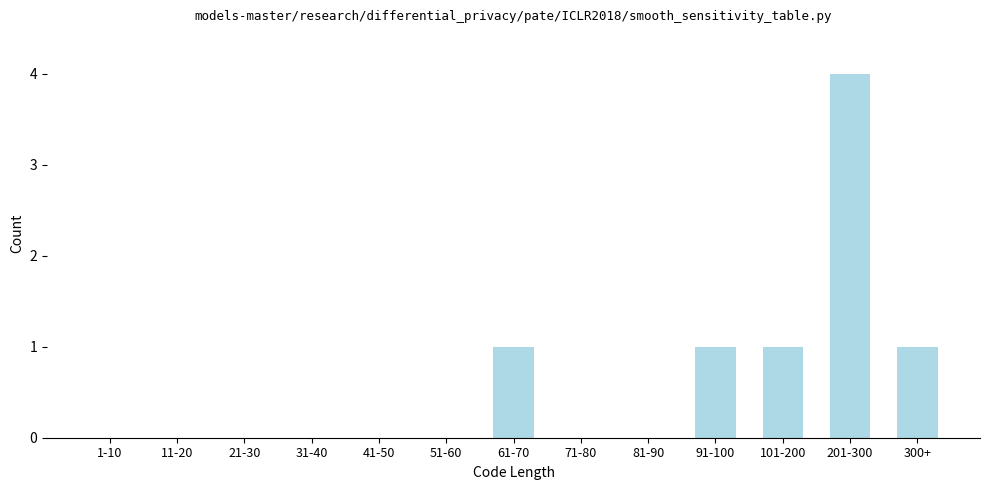

Reading right to left, transcribe all the data shown in this chart.

300+=1	201-300=4	101-200=1	91-100=1	81-90=0	71-80=0	61-70=1	51-60=0	41-50=0	31-40=0	21-30=0	11-20=0	1-10=0